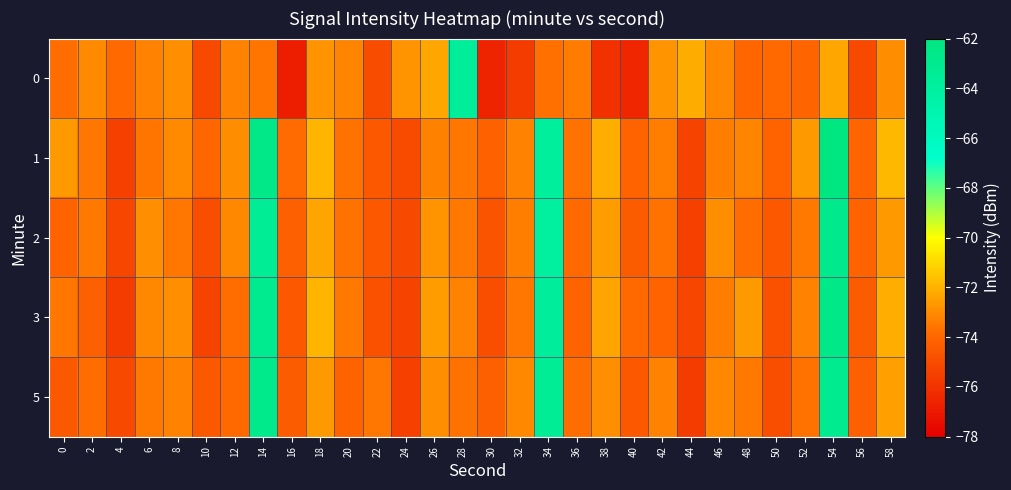

Rank the series by their maximum value, from highest to lowest.

1, 3, 5, 2, 0